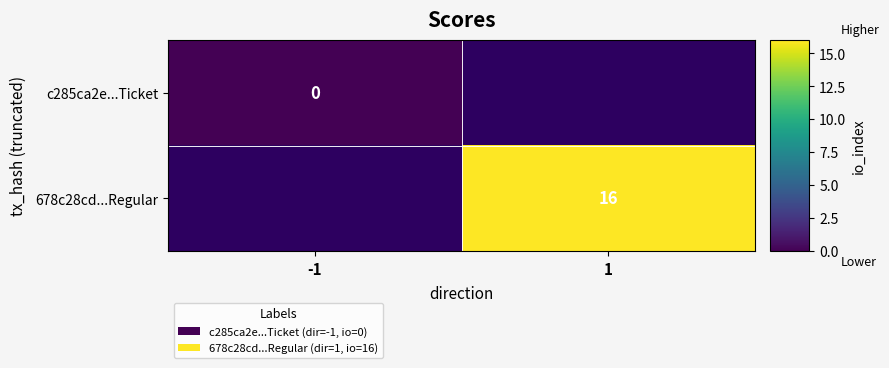

At how many categories does at least one series exceed 8?

1